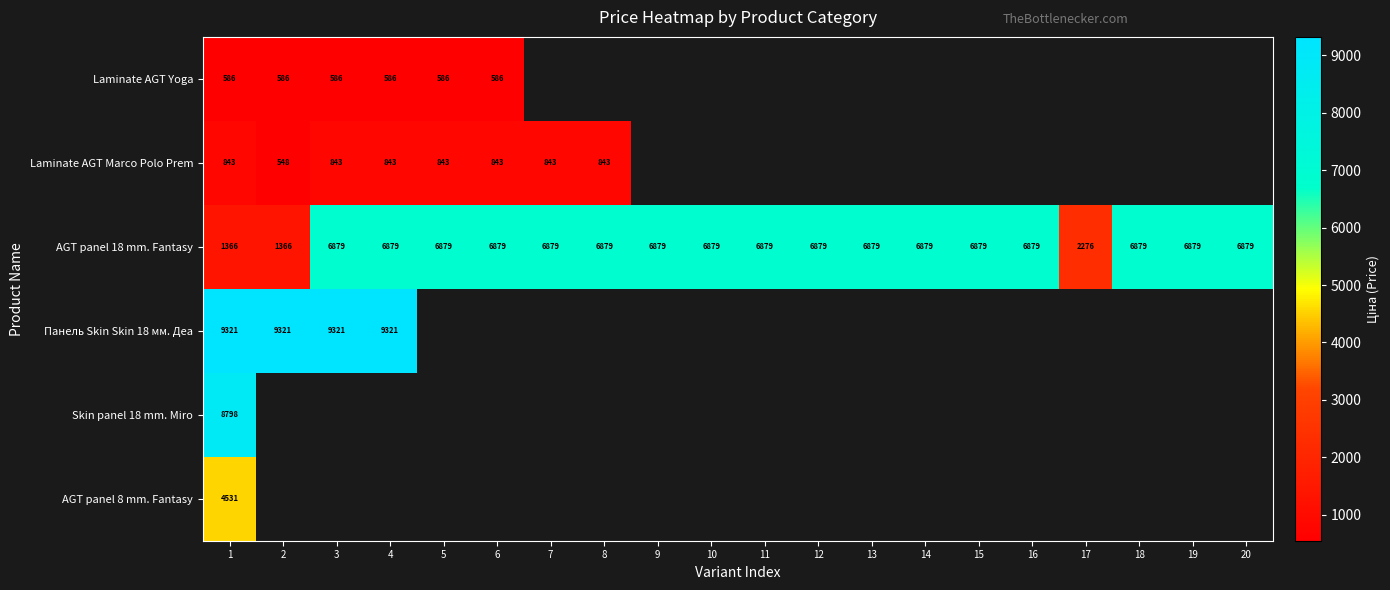

Where is AGT panel 18 mm. Fantasy nearest to the value 4122?

17